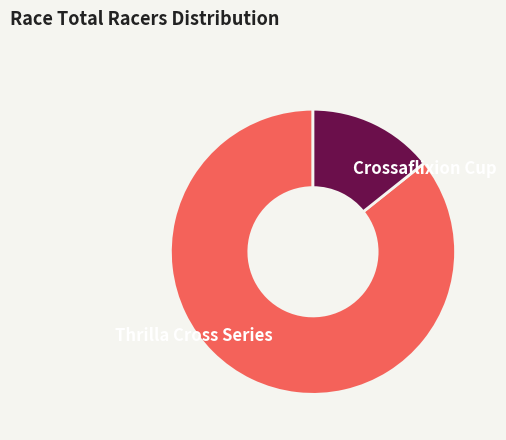

Is Thrilla Cross Series the majority of the pie?

Yes